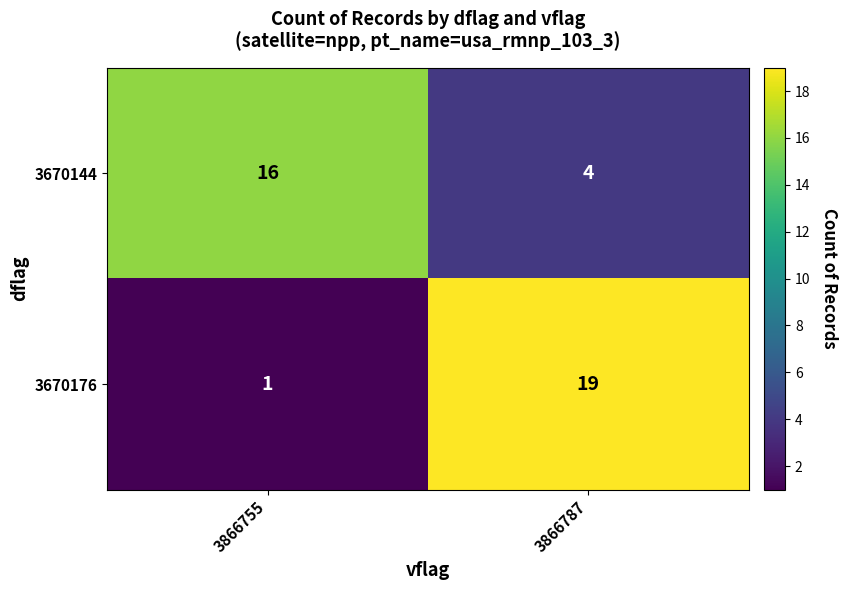

Which category has the highest value across all series?

3866787